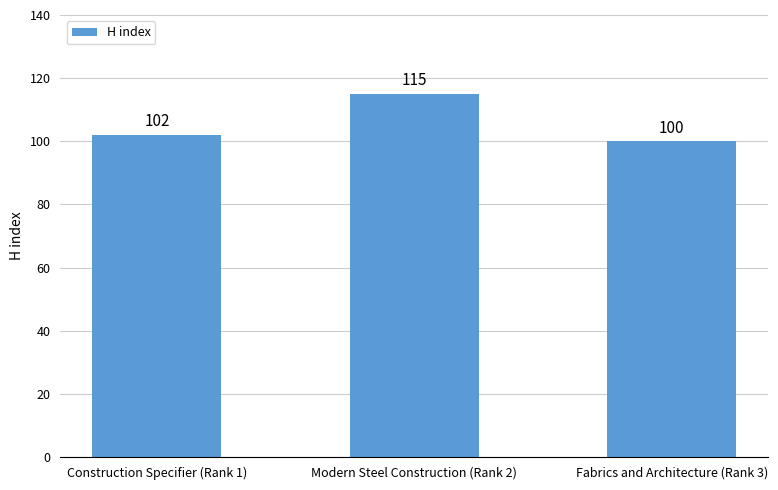

At which label is the value closest to 107?

Construction Specifier (Rank 1)